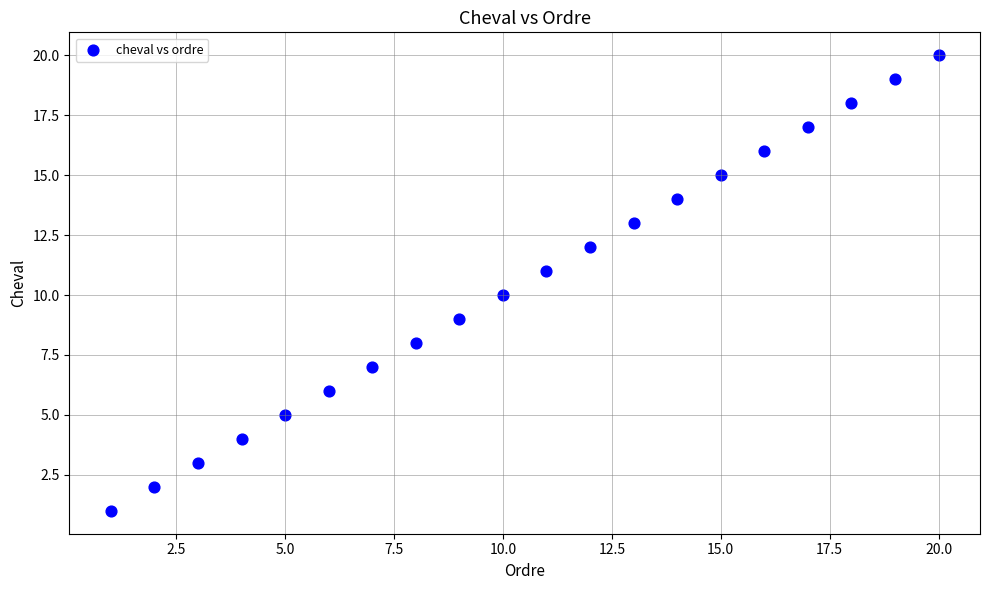

What is the range of X values (max minus min)?

19